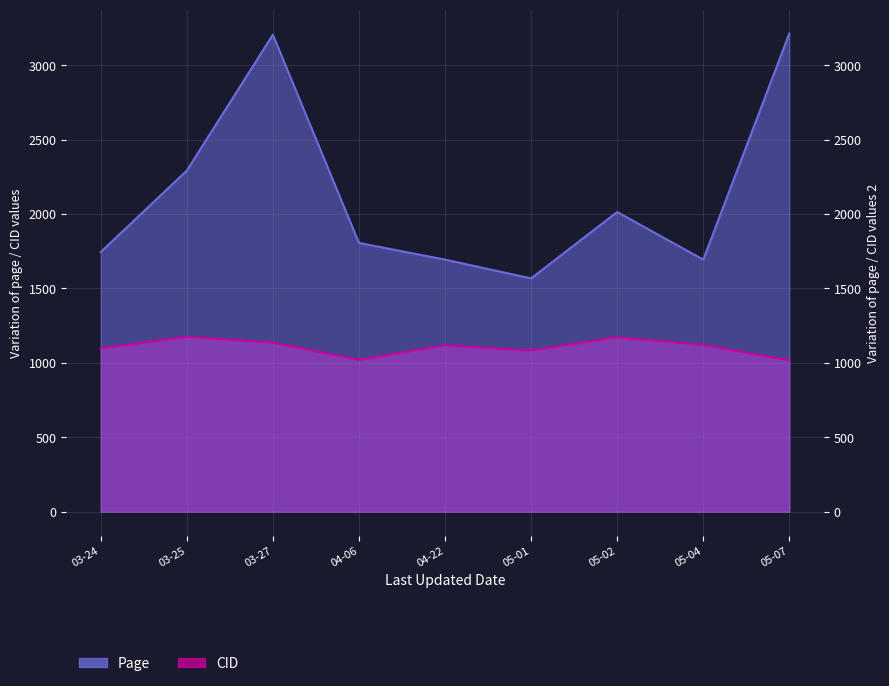

Reading left to right, list all the values displayed in this chart.

Page: 1745	2292	3205	1806	1694	1568	2014	1694	3213
CID: 1097	1175	1137	1020	1118	1083	1172	1121	1016